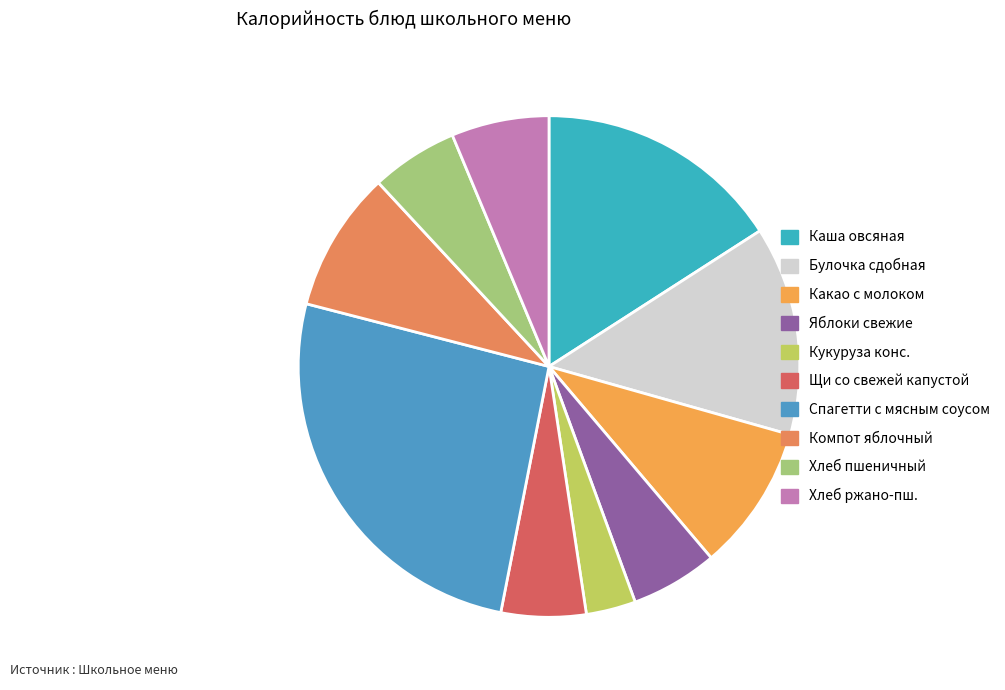

Which slice is the smallest?

Кукуруза конс.